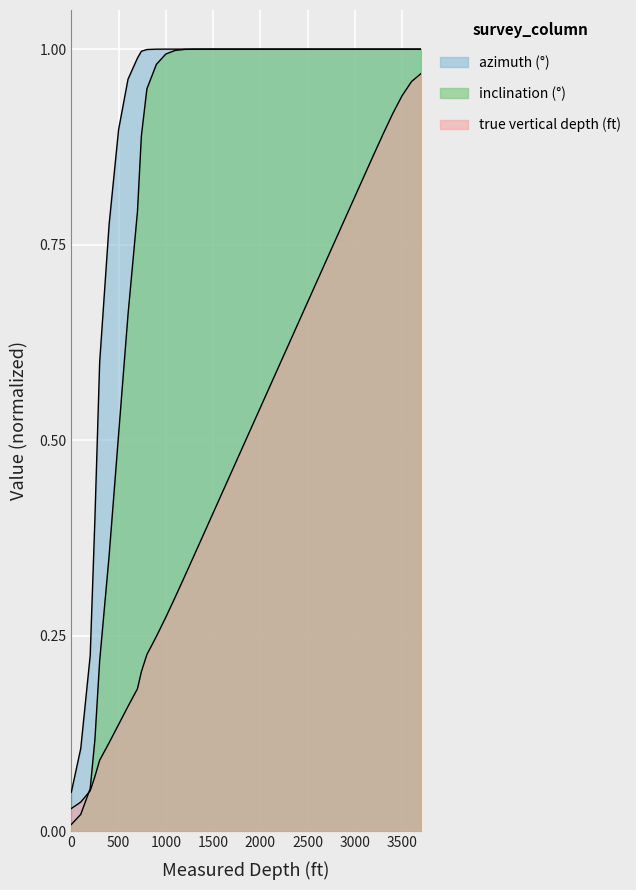

Is it true that inclination (°) equals 1.4 at 10?

False